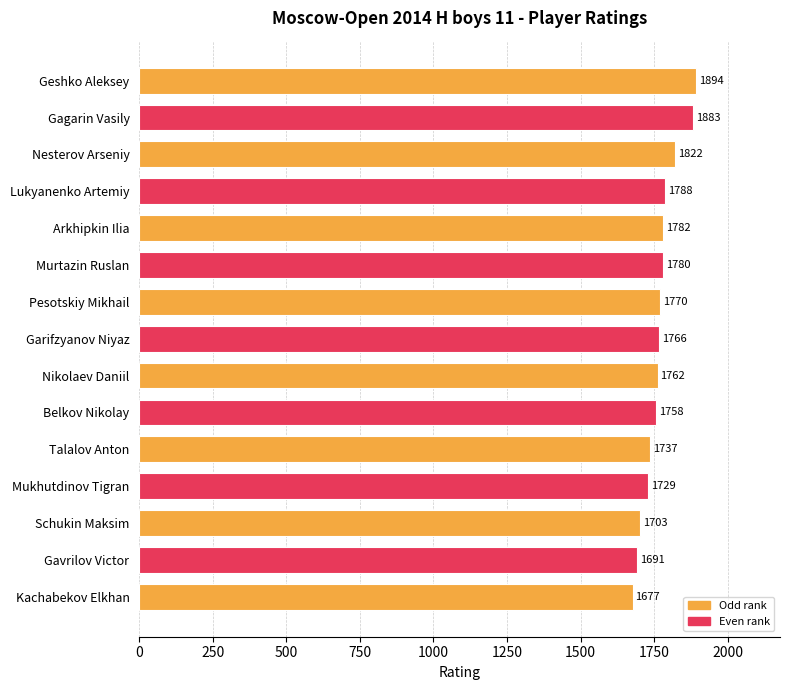

Which has a higher value, Gavrilov Victor or Talalov Anton?

Talalov Anton